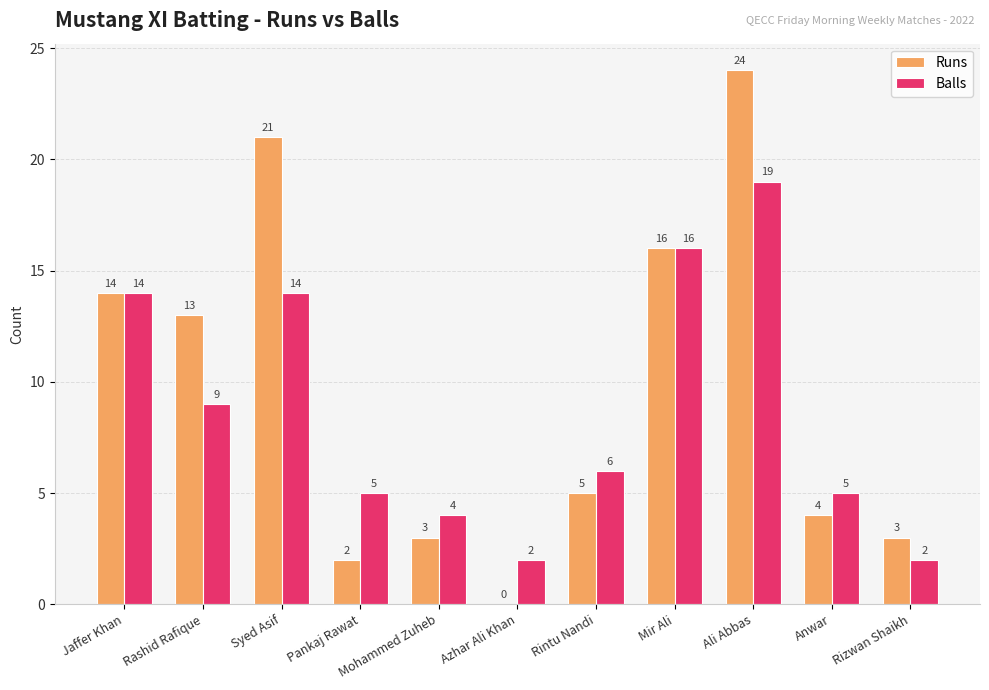

What is the maximum value for Runs?

24